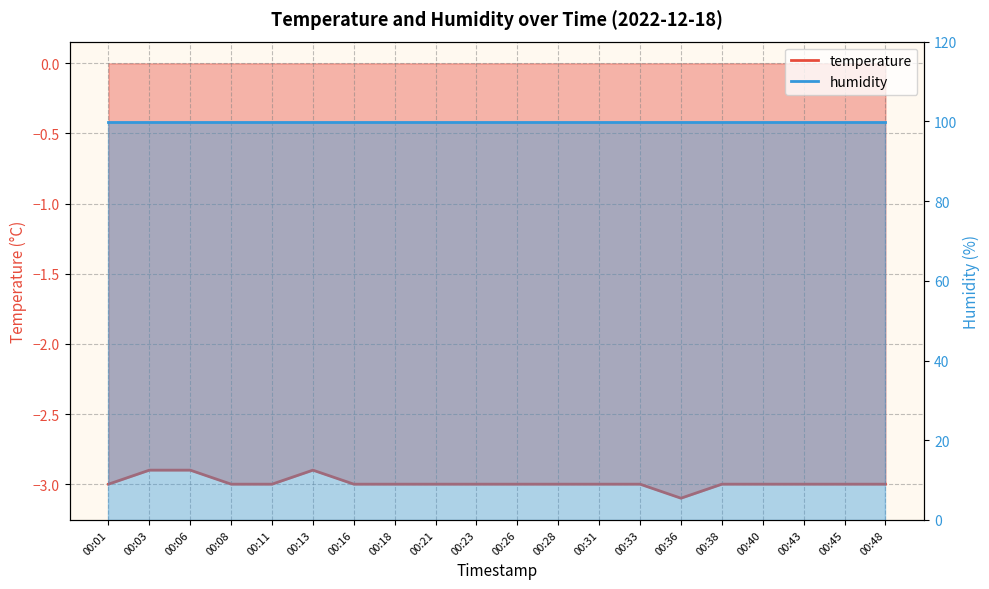

Which has a higher value, 00:43 or 00:38?

00:43